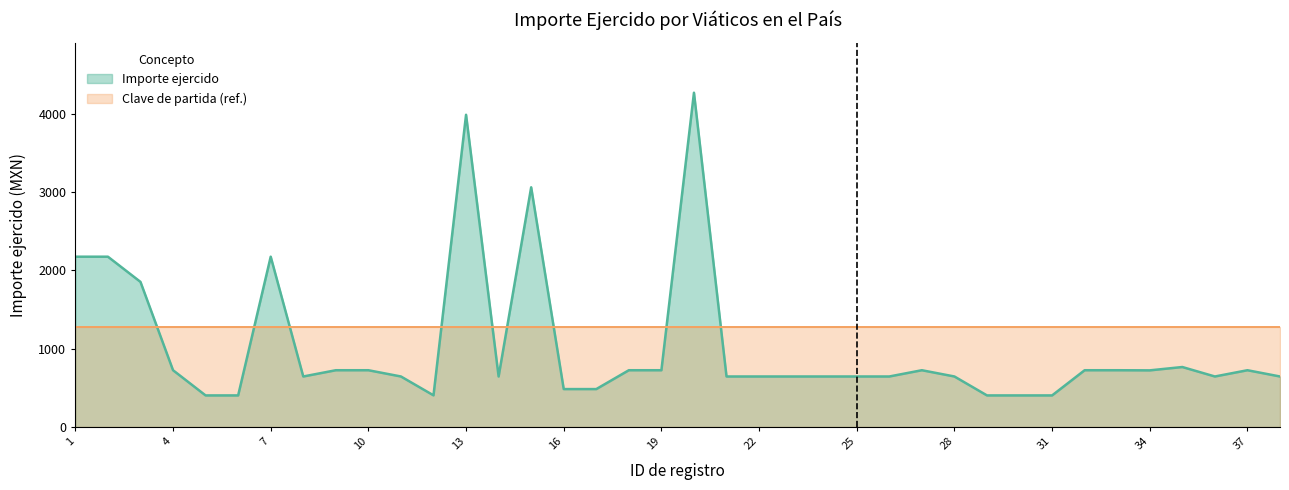

Which has a higher value, 26 or 34?

34